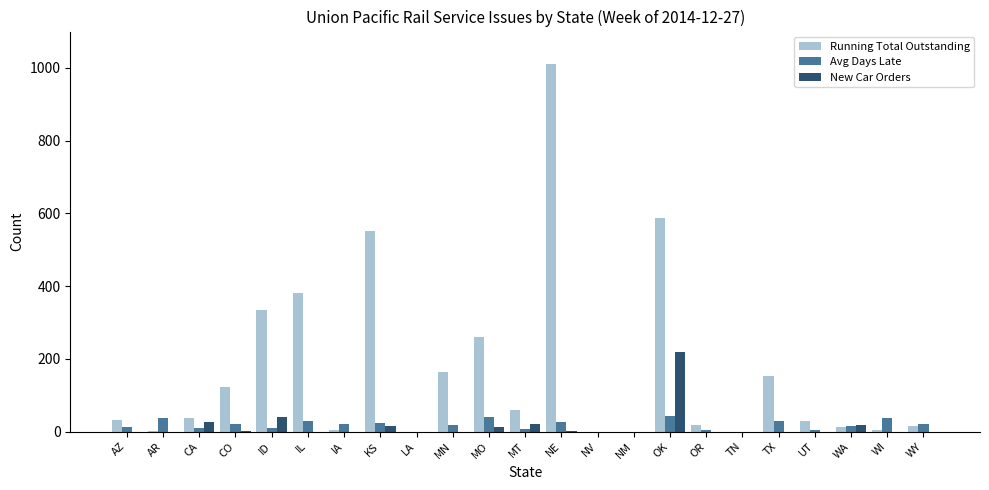

What is the highest value of the Avg Days Late series?

42